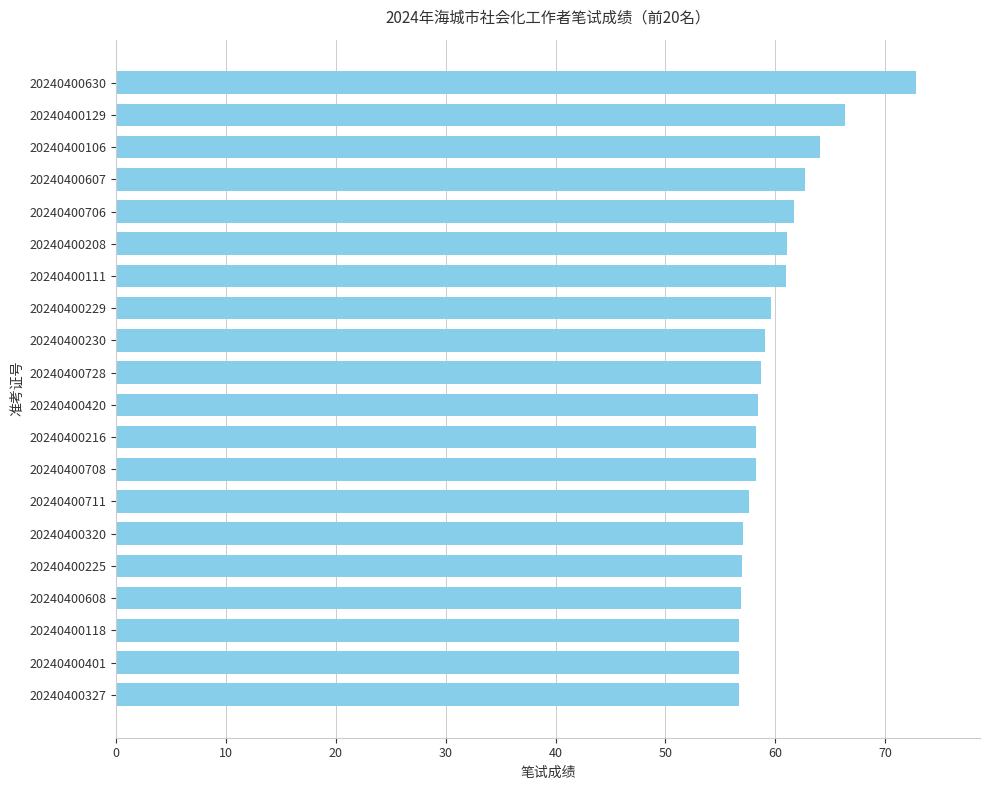

Read the value at 20240400225.

57.0